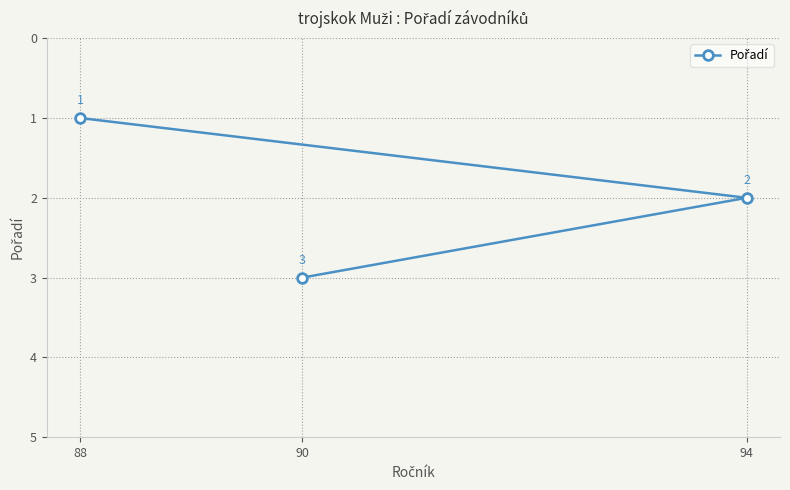

What is the change in value from 94 to 90?

+1